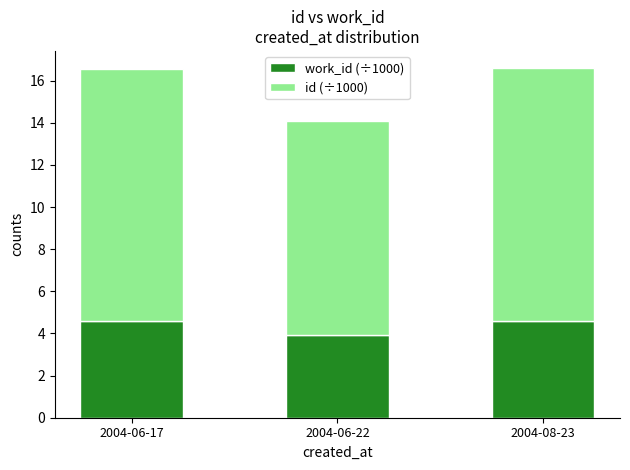

What is the total value across all series at 2004-06-17?

16.6